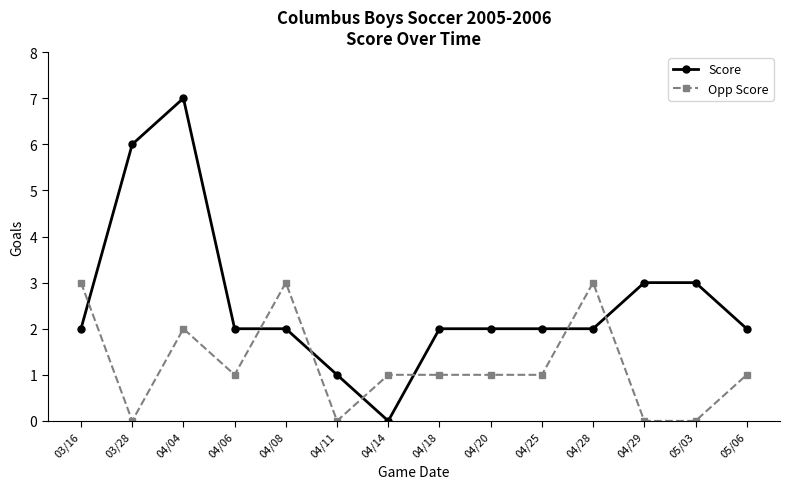

Reading left to right, list all the values displayed in this chart.

Score: 03/16=2	03/28=6	04/04=7	04/06=2	04/08=2	04/11=1	04/14=0	04/18=2	04/20=2	04/25=2	04/28=2	04/29=3	05/03=3	05/06=2
Opp Score: 03/16=3	03/28=0	04/04=2	04/06=1	04/08=3	04/11=0	04/14=1	04/18=1	04/20=1	04/25=1	04/28=3	04/29=0	05/03=0	05/06=1